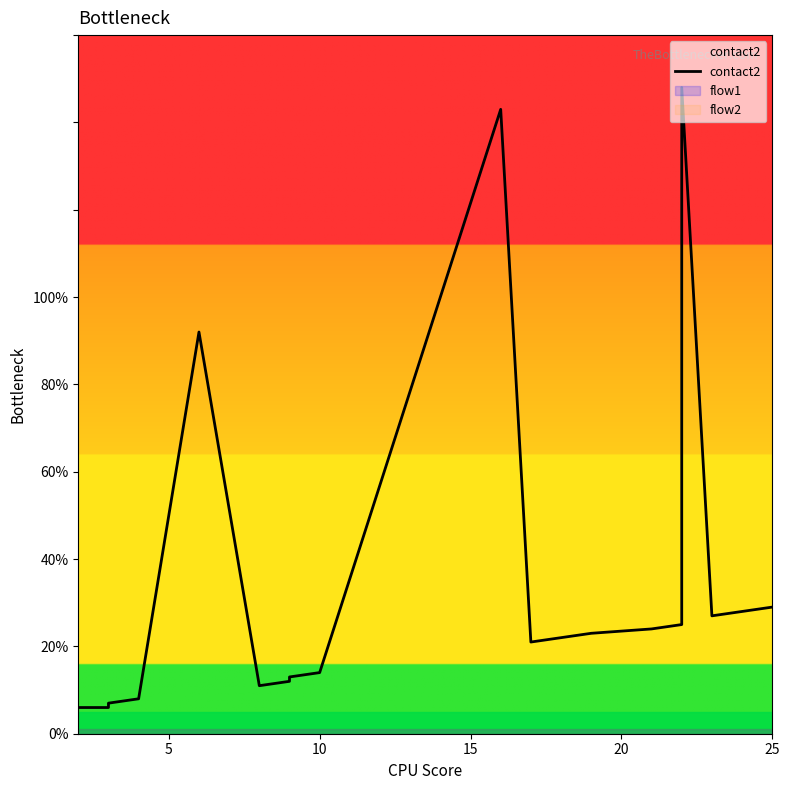

Count the number of categories in the chart.

20